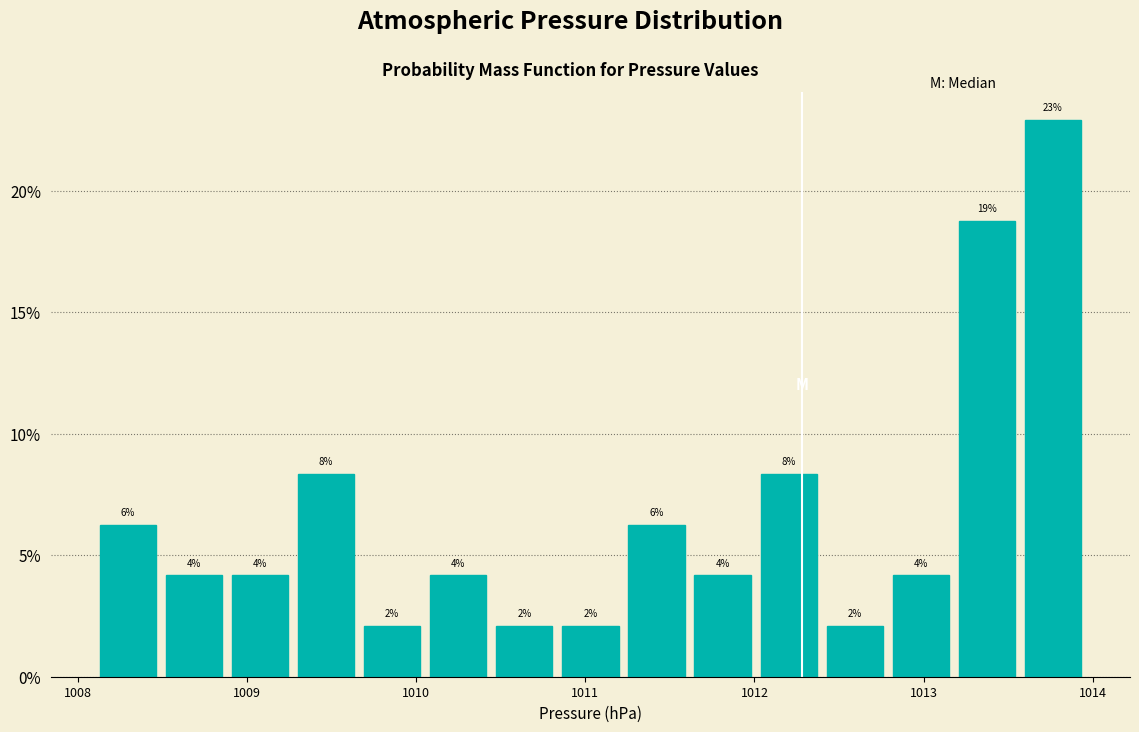

Read against the x-axis, roughly where is the centre of the tallest bar?

1013.8